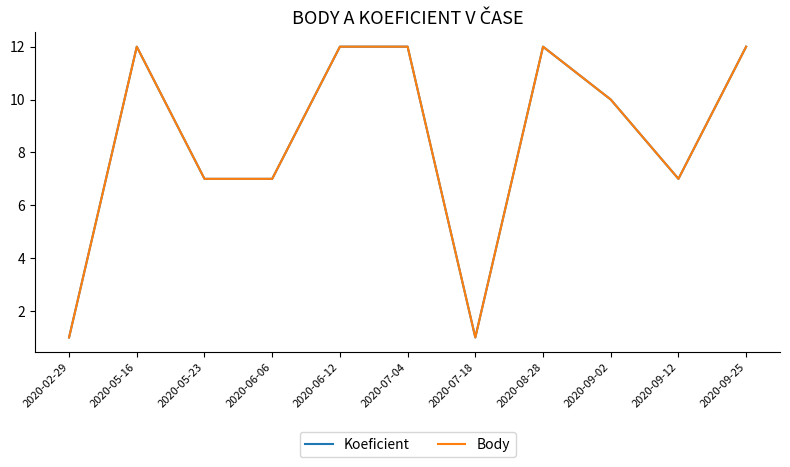

Reading left to right, list all the values displayed in this chart.

Koeficient: 1	12	7	7	12	12	1	12	10	7	12
Body: 1	12	7	7	12	12	1	12	10	7	12